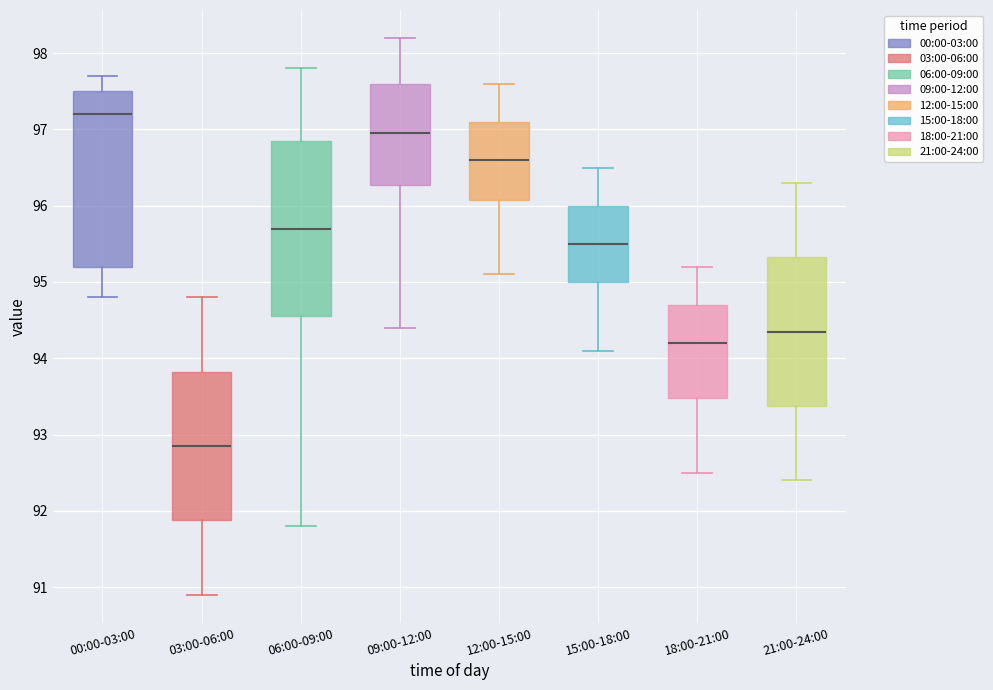

Which box's median line is the lowest?

03:00-06:00